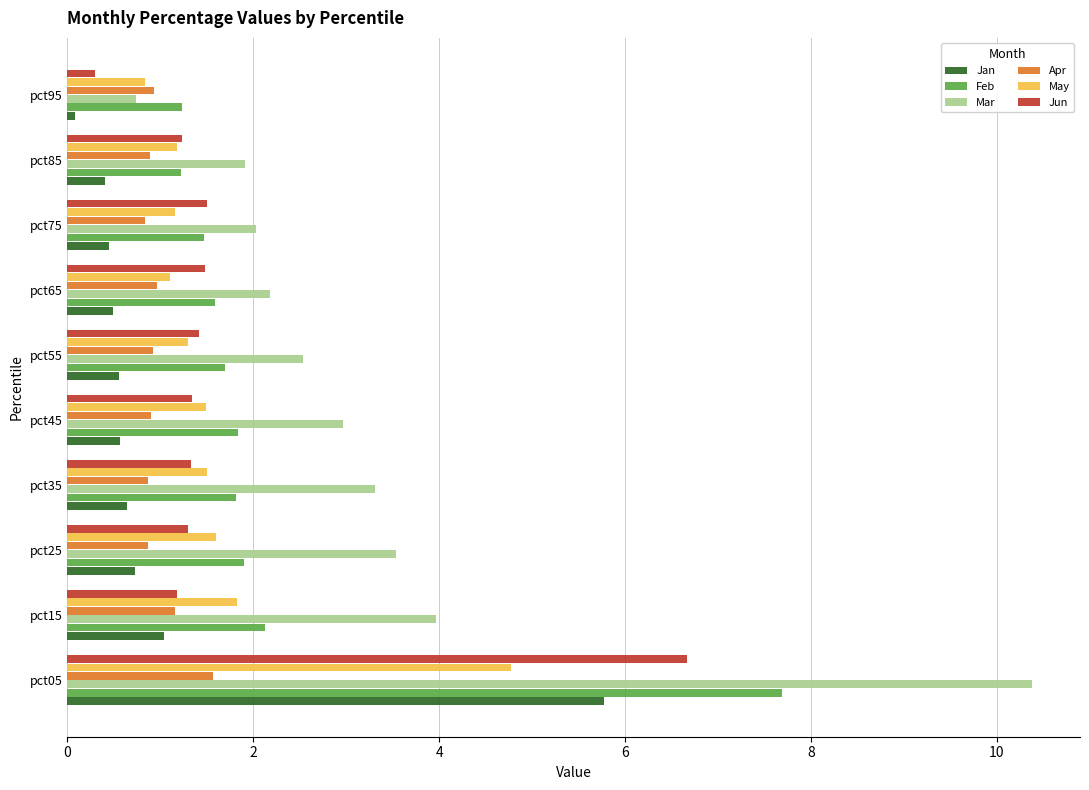

What is the difference between the highest and lowest values at pct65?

1.7